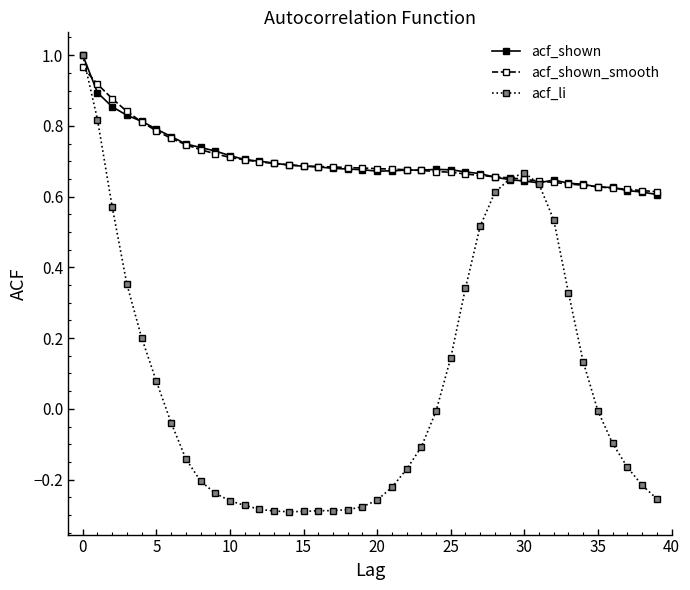

How many series are shown in this chart?

3